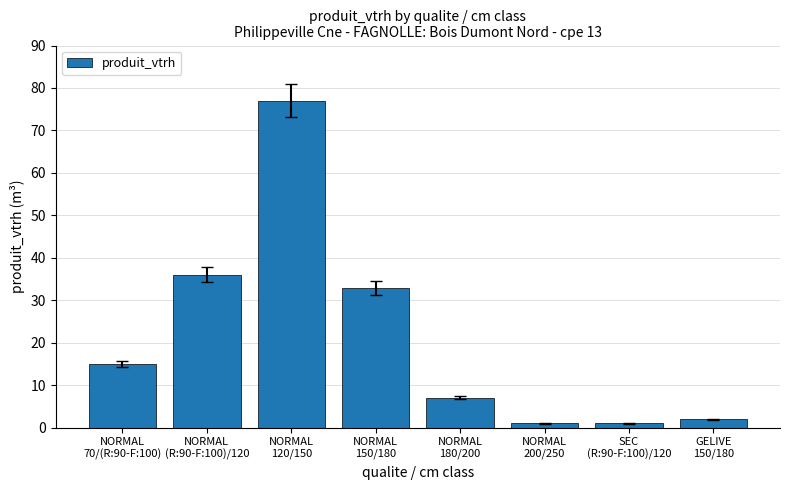

What is the difference between the second highest and minimum values?

35